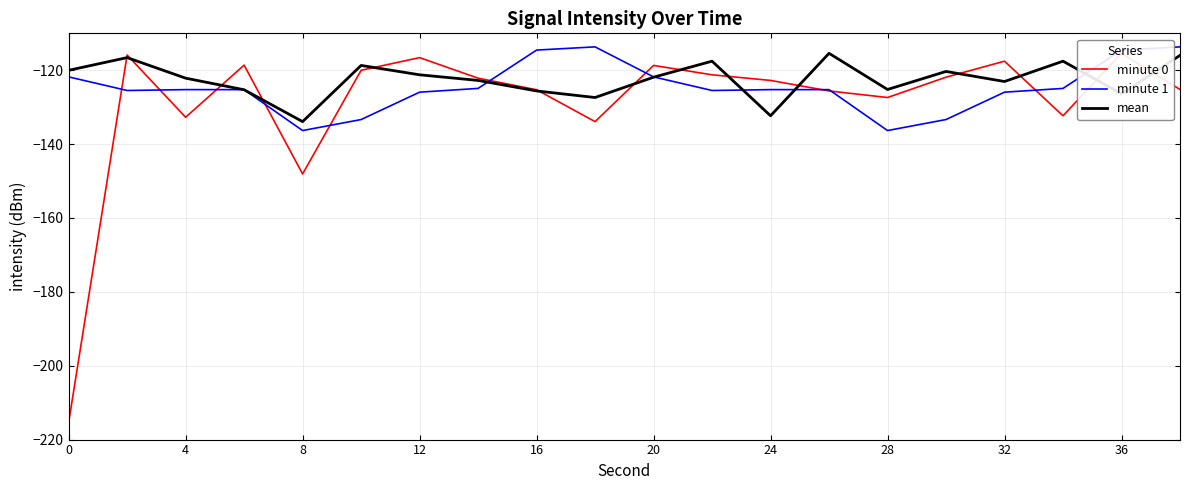

Rank the series by their average value, from highest to lowest.

mean, minute 1, minute 0